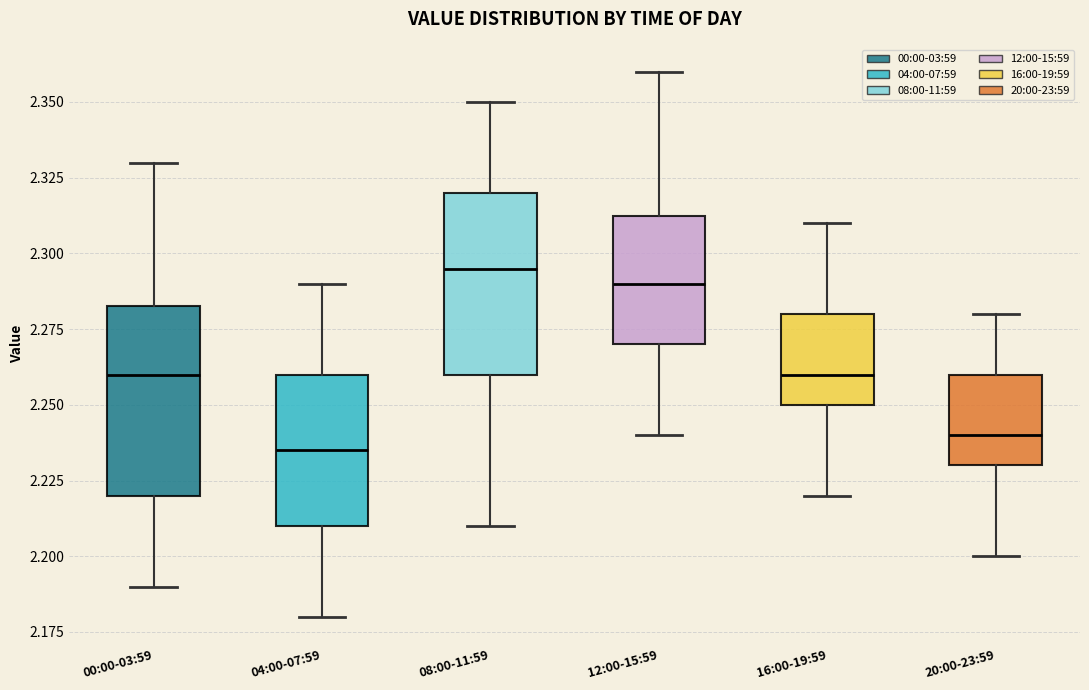

Where is the upper edge of the box for 08:00-11:59 on the y-axis? The values are not printed on the chart, so give them approximately, as read against the axis.

2.320